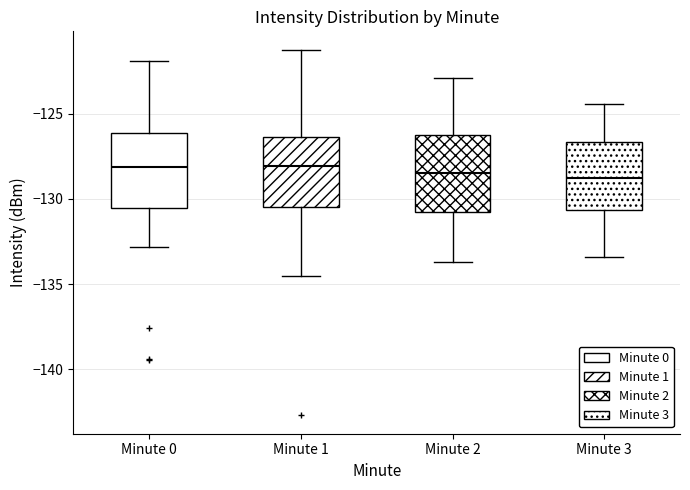

Reading left to right, read every box against the y-axis: the position of its median line, the range the box covers, and the ends of its whiskers. The values are not printed on the chart, so give them approximately, as read against the axis.

Minute 0: median -128.0, box -130.5 to -126.0, whiskers -133.0 to -122.0
Minute 1: median -128.0, box -130.5 to -126.5, whiskers -134.5 to -121.0
Minute 2: median -128.5, box -131.0 to -126.0, whiskers -133.5 to -123.0
Minute 3: median -128.5, box -130.5 to -126.5, whiskers -133.5 to -124.5